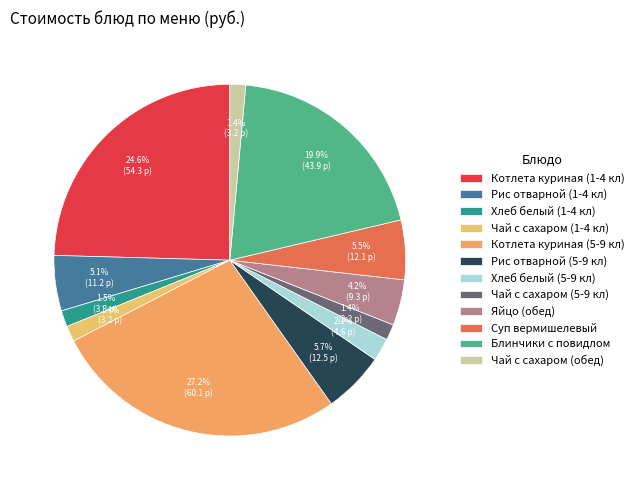

Which category has the biggest portion of the pie?

Котлета куриная (5-9 кл)